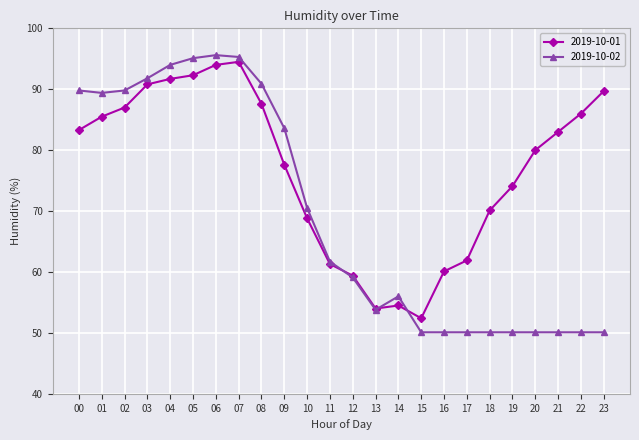

At how many categories does at least one series exceed 67?

17